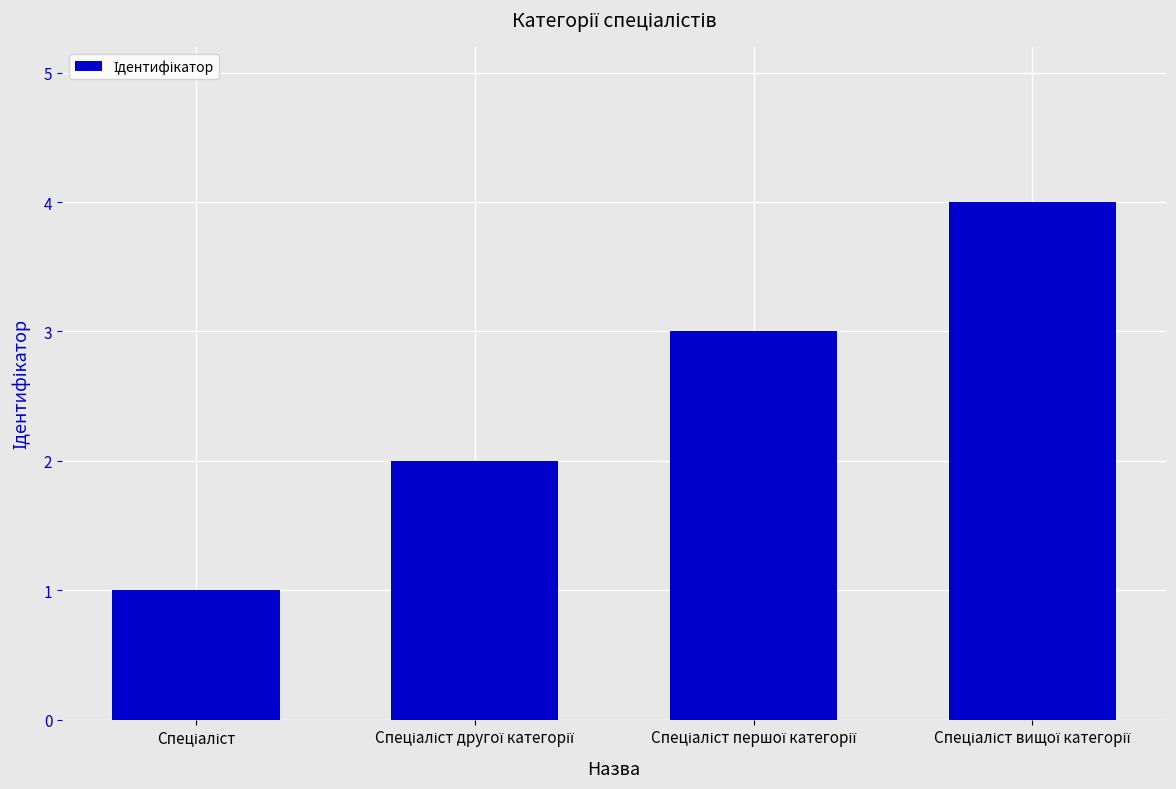

Reading right to left, extract all data points from this chart.

4	3	2	1